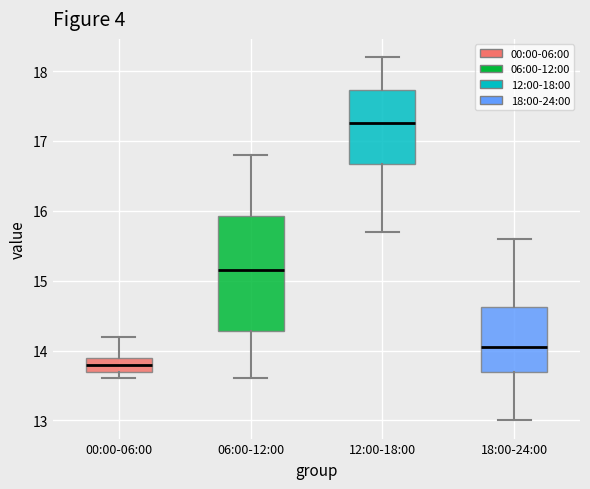

Which box has the lowest median line?

00:00-06:00